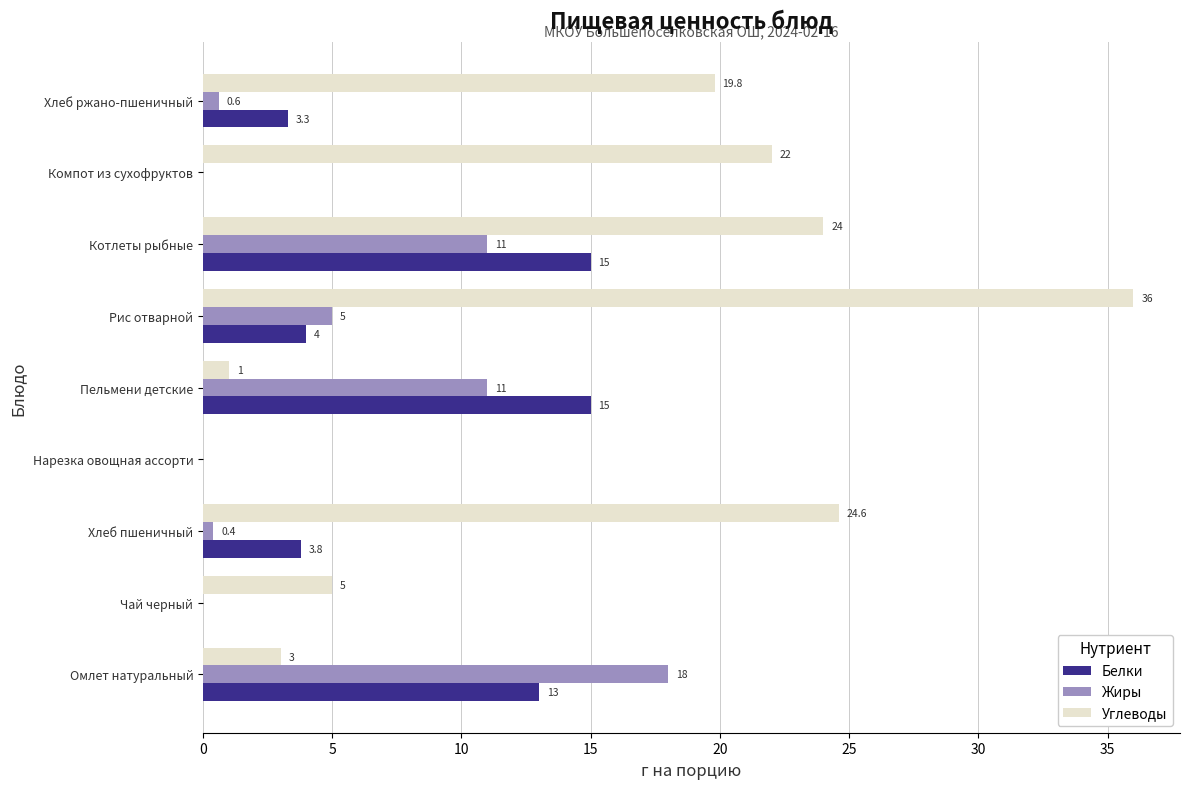

At which label is Белки closest to 7?

Рис отварной